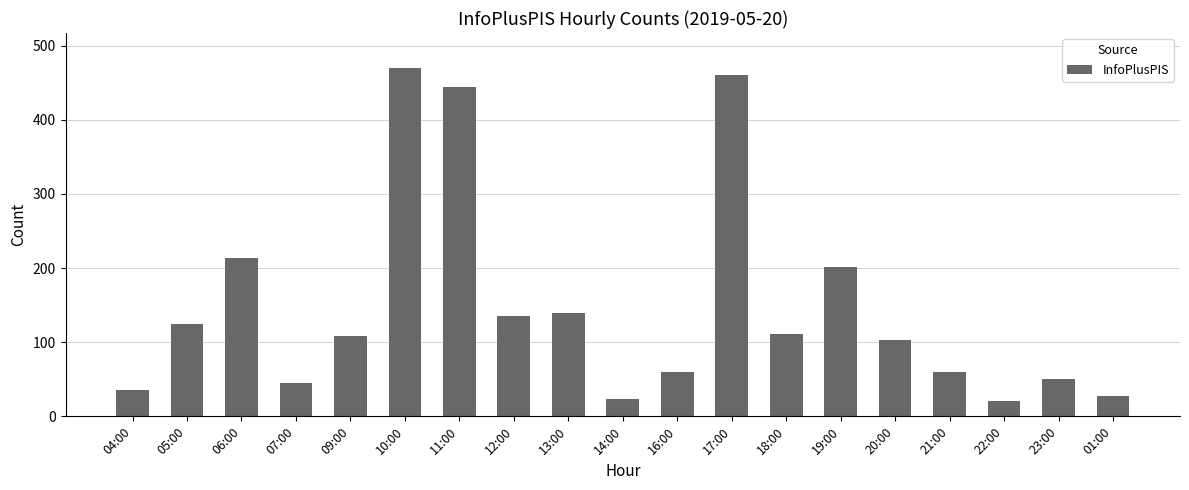

Where does the data first go above 109?

05:00